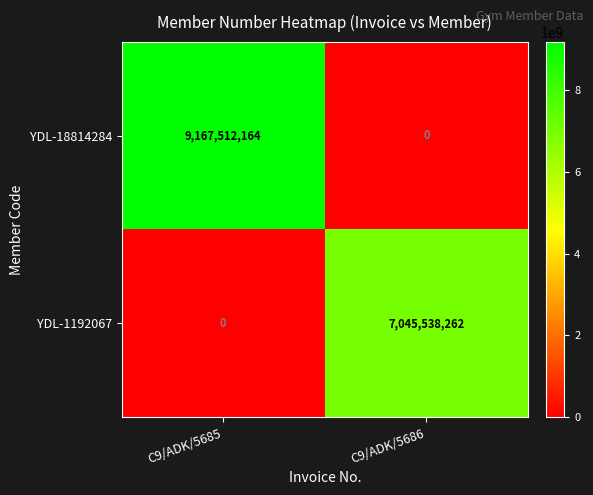

Count the number of categories in the chart.

2